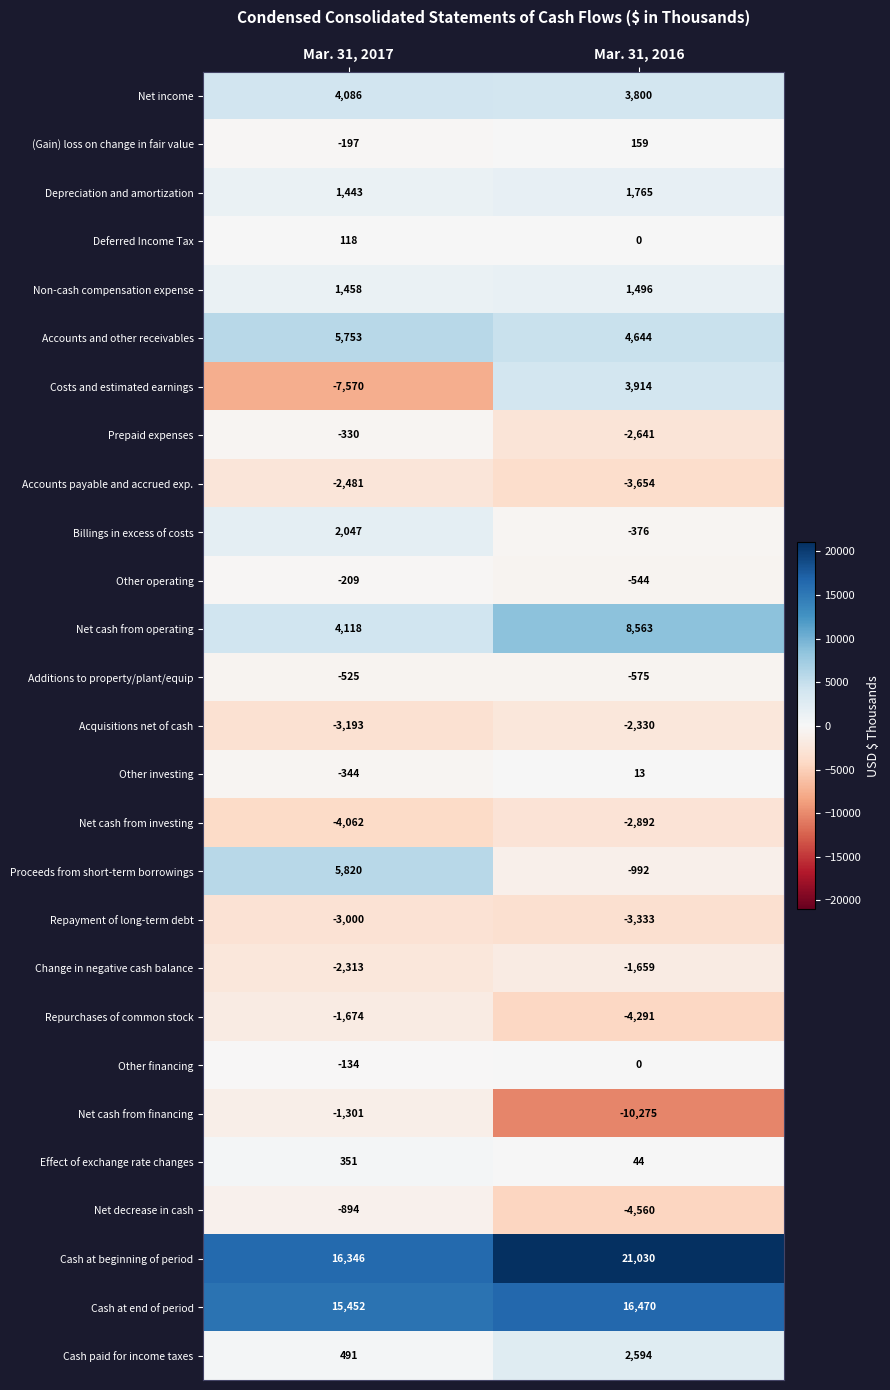

What is the highest value of the Depreciation and amortization series?

1765